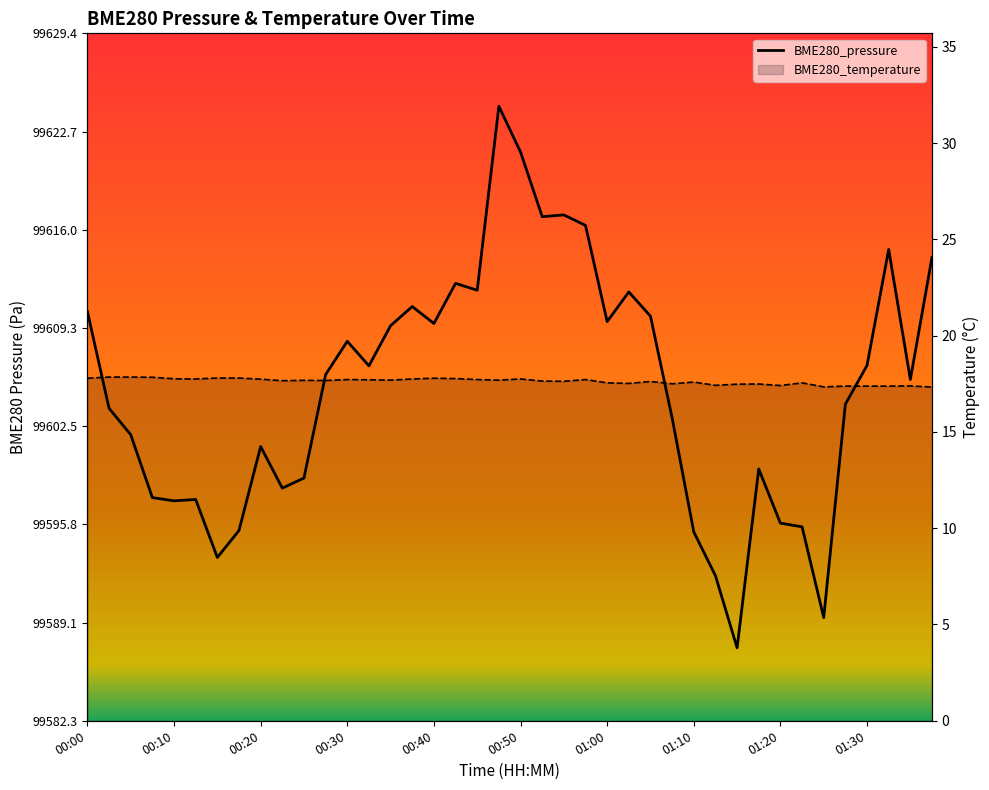

How many interior local valleys does the BME280_pressure series have?

11